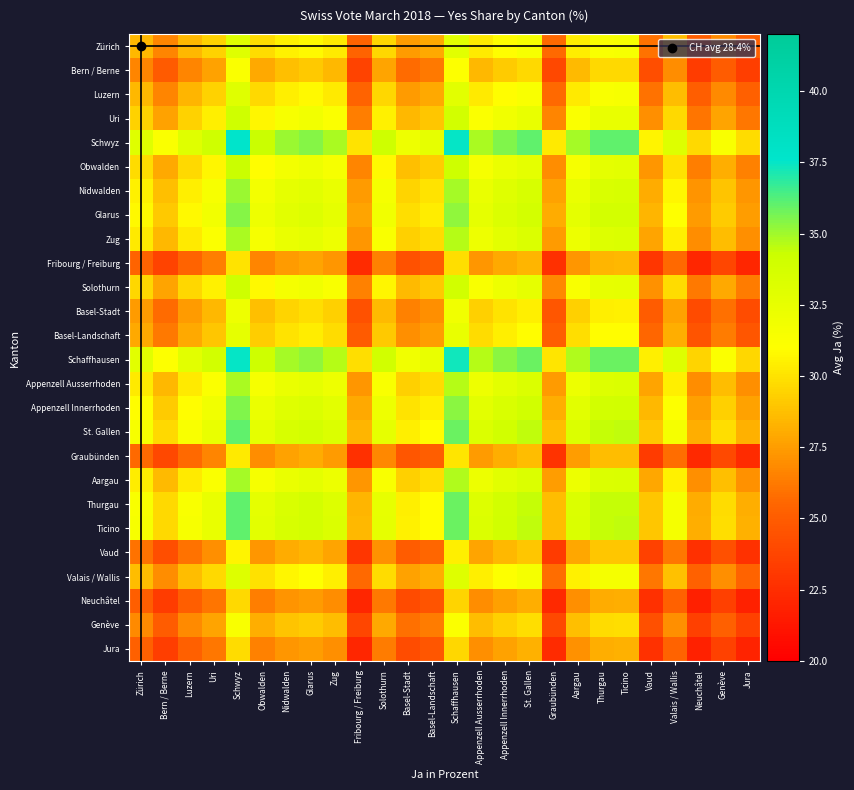

What is the spread (max minus min) of values at Vaud?

7.9